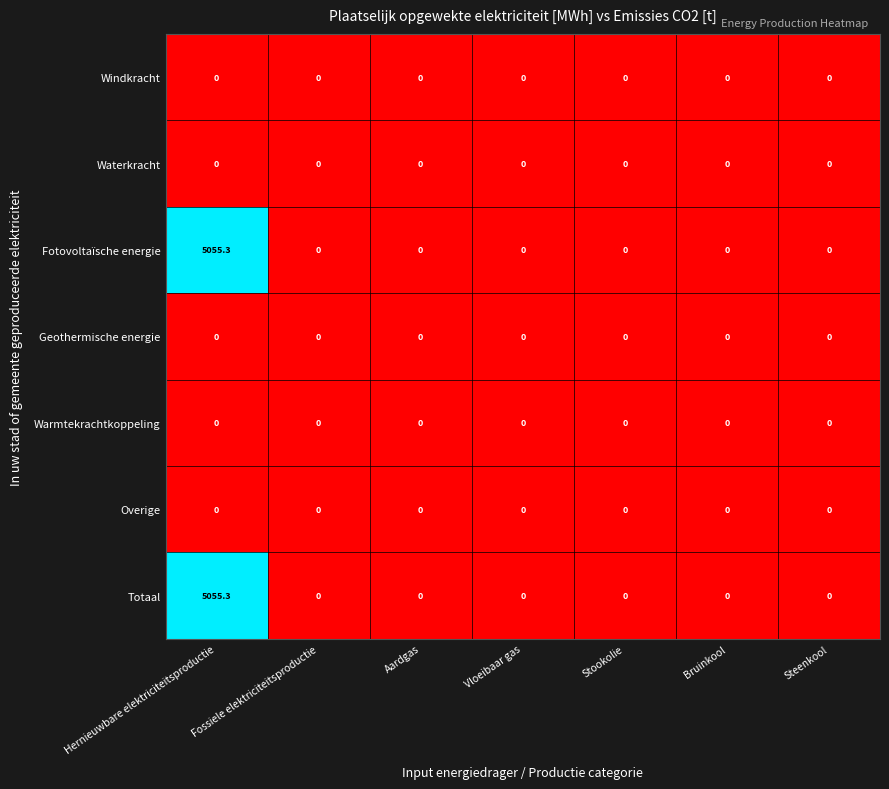

The value of Waterkracht at Steenkool is 0.0. True or false?

True